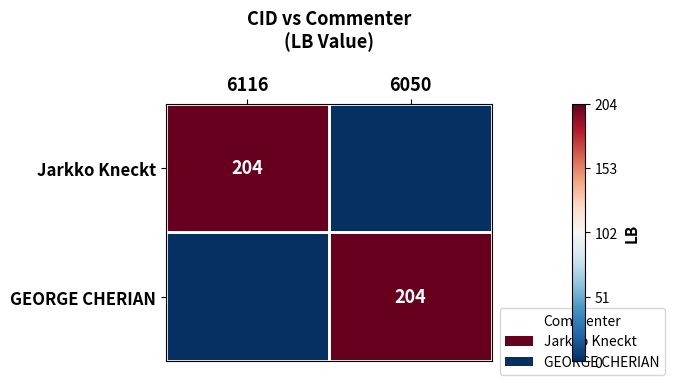

The value of Jarkko Kneckt at 6116 is 204. True or false?

True